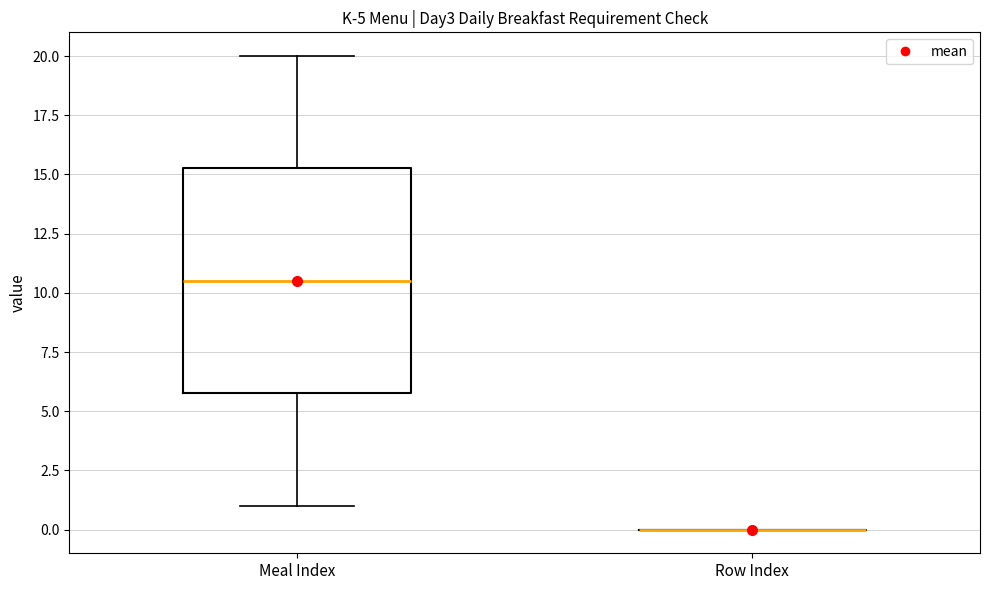

Comparing the boxes themselves (not the whiskers), which one is the tallest?

Meal Index